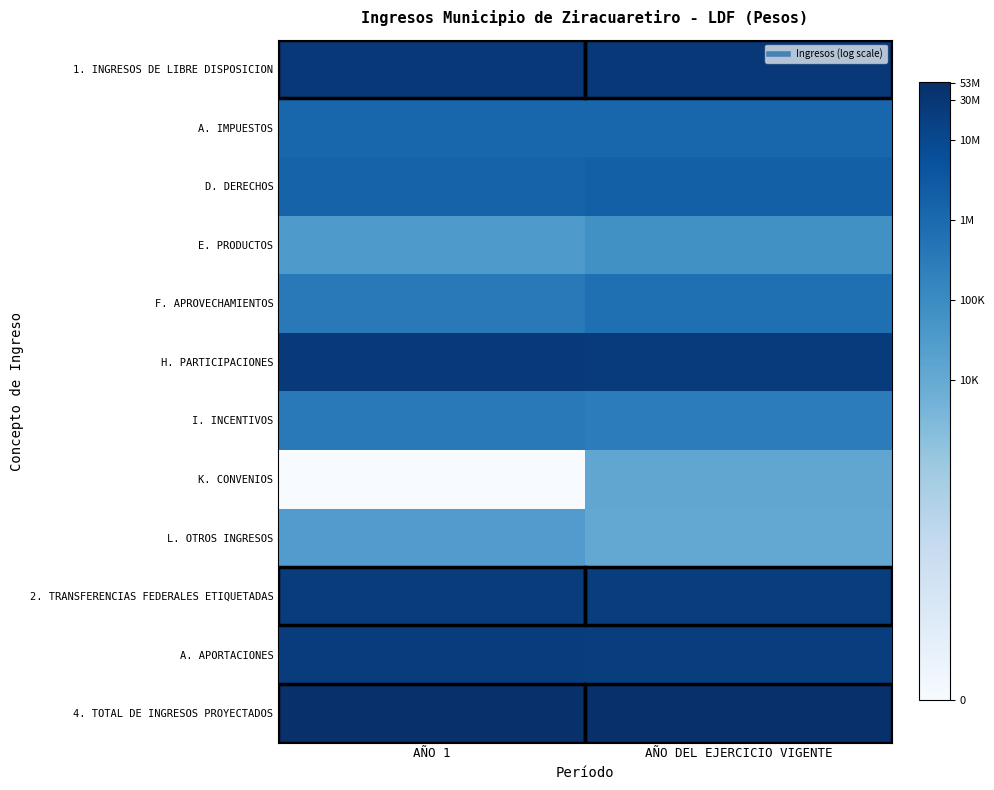

Which series has the widest spread of values?

K. CONVENIOS